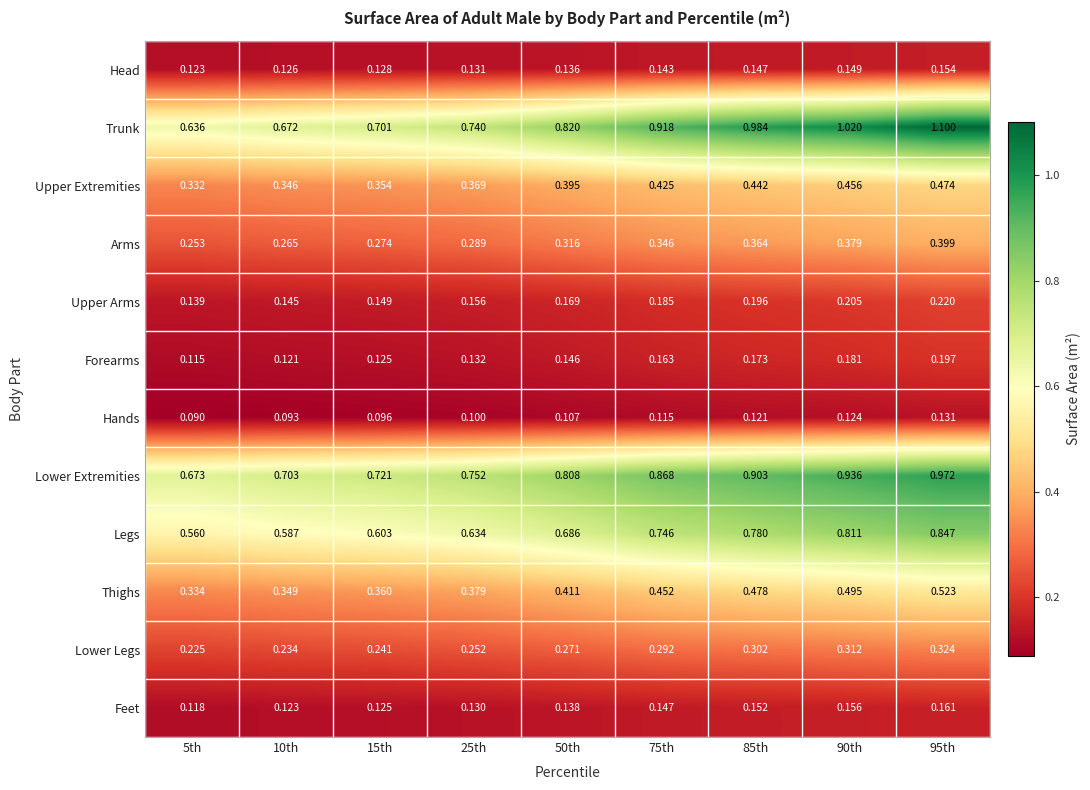

Which series changed the most between 5th and 50th?

Trunk